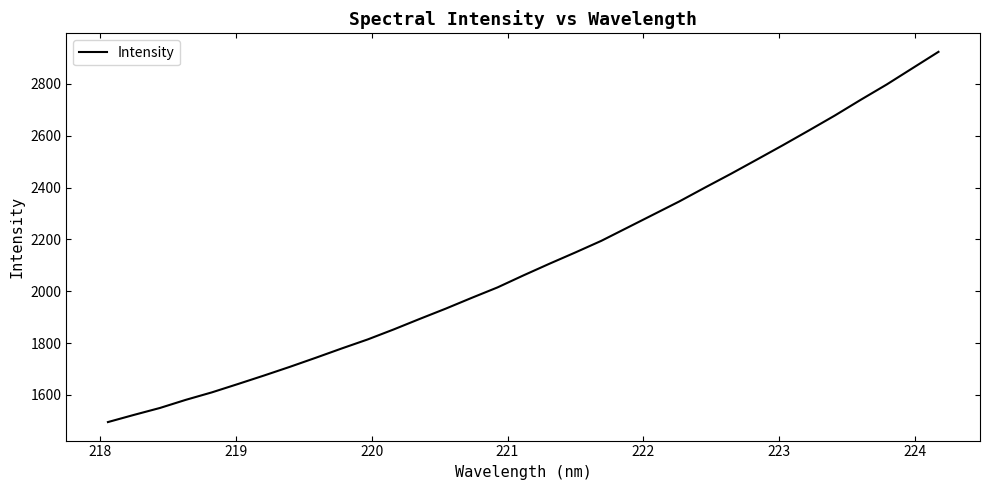

Does the chart have visible grid lines?

No